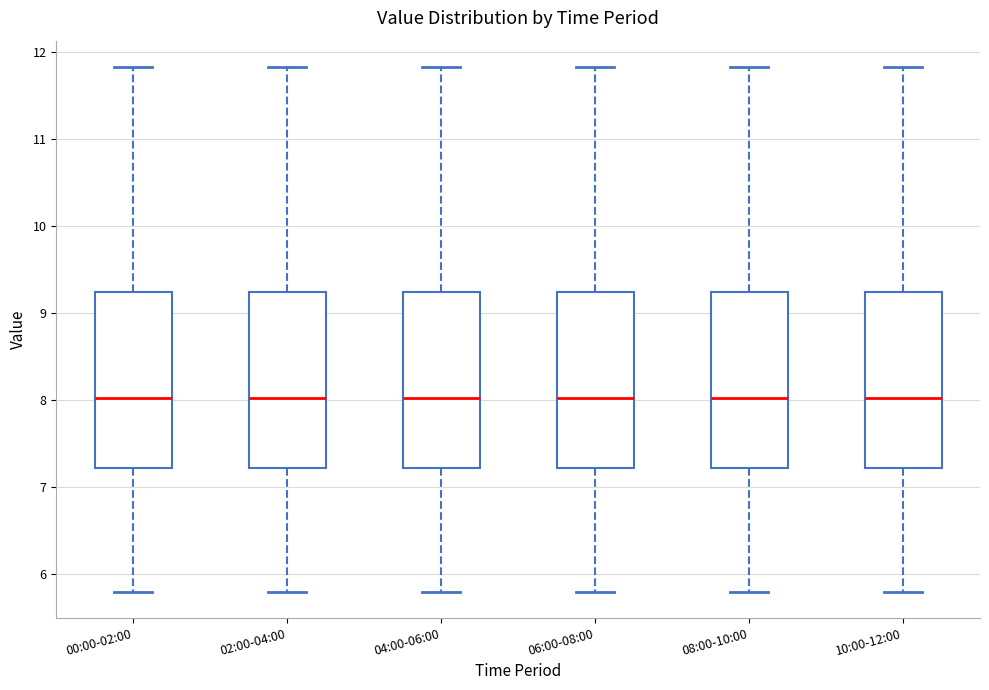

Where does the lower whisker of the box for 06:00-08:00 end on the y-axis? The values are not printed on the chart, so give them approximately, as read against the axis.

5.8